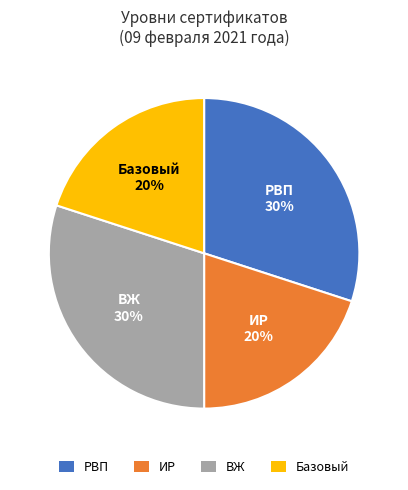

Is there a majority slice in this chart?

No